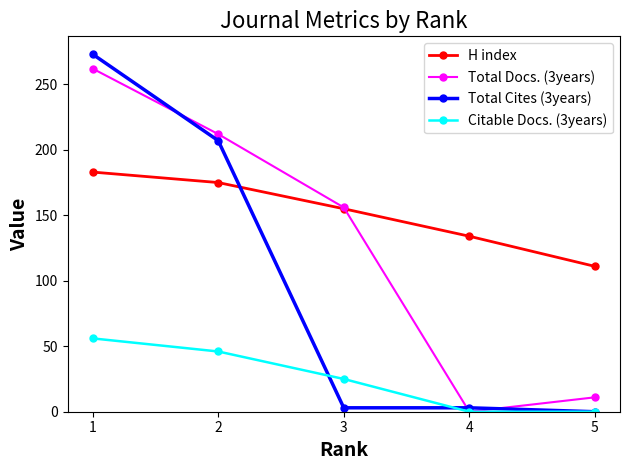

How many values in the Total Docs. (3years) series are below 156?

2